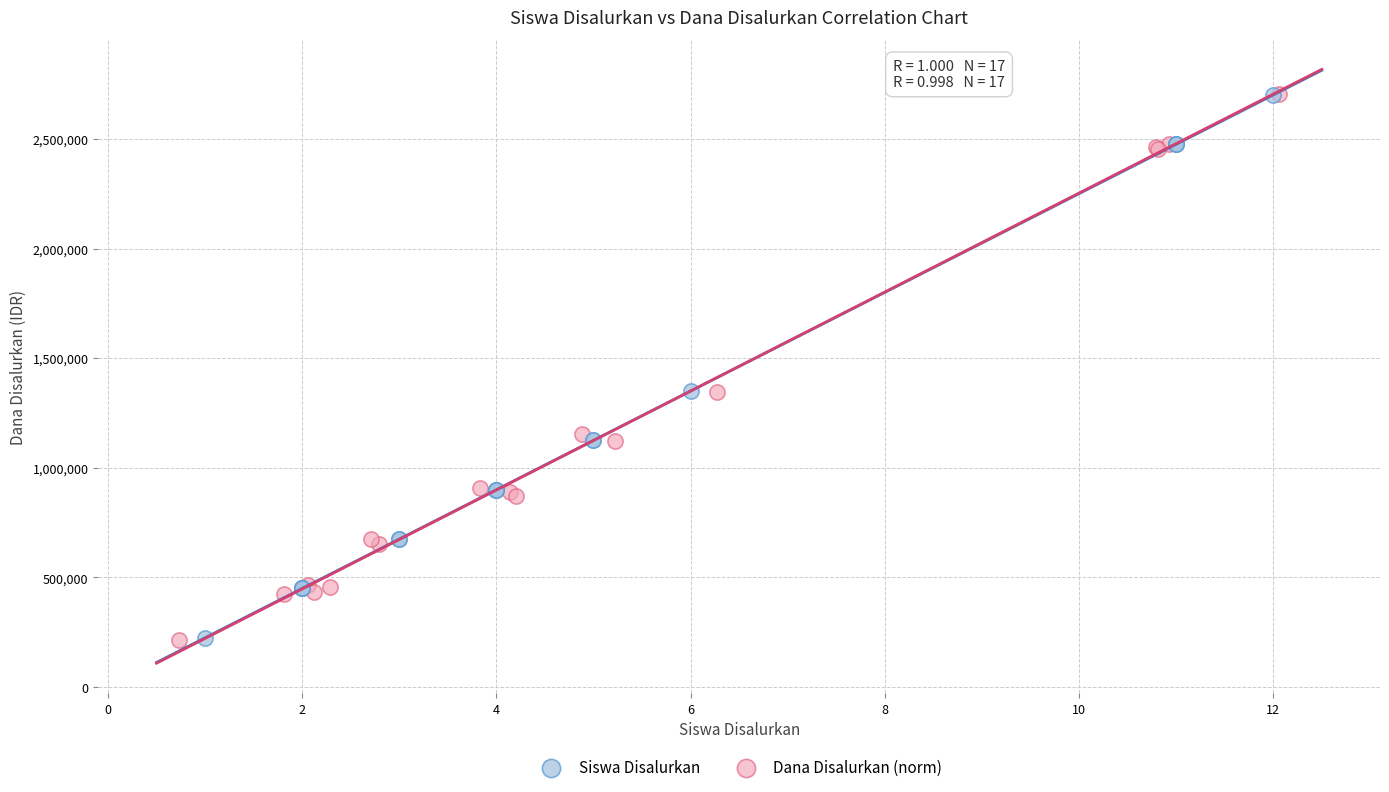

Which series has the widest spread of Y values?

Dana Disalurkan (norm)